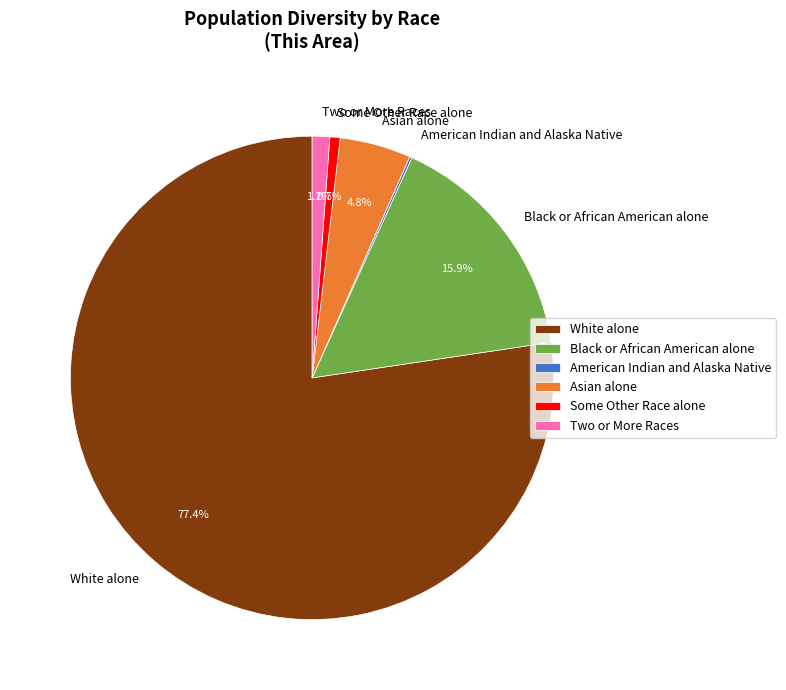

To the nearest percent, what is the combined percentage of Black or African American alone and Two or More Races?

17%